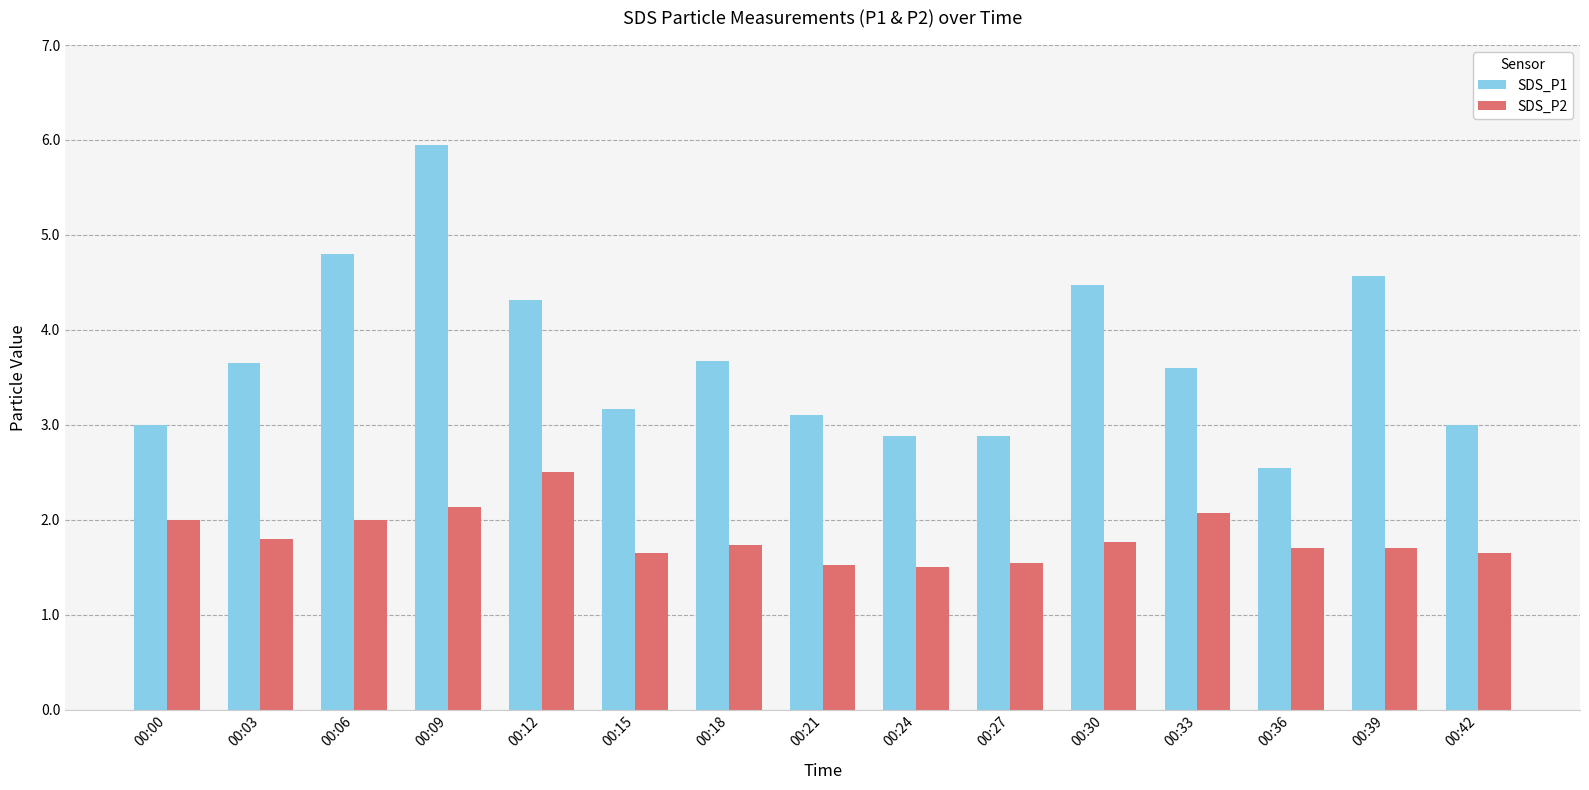

At 00:27, list the series in order from largest to smallest.

SDS_P1, SDS_P2